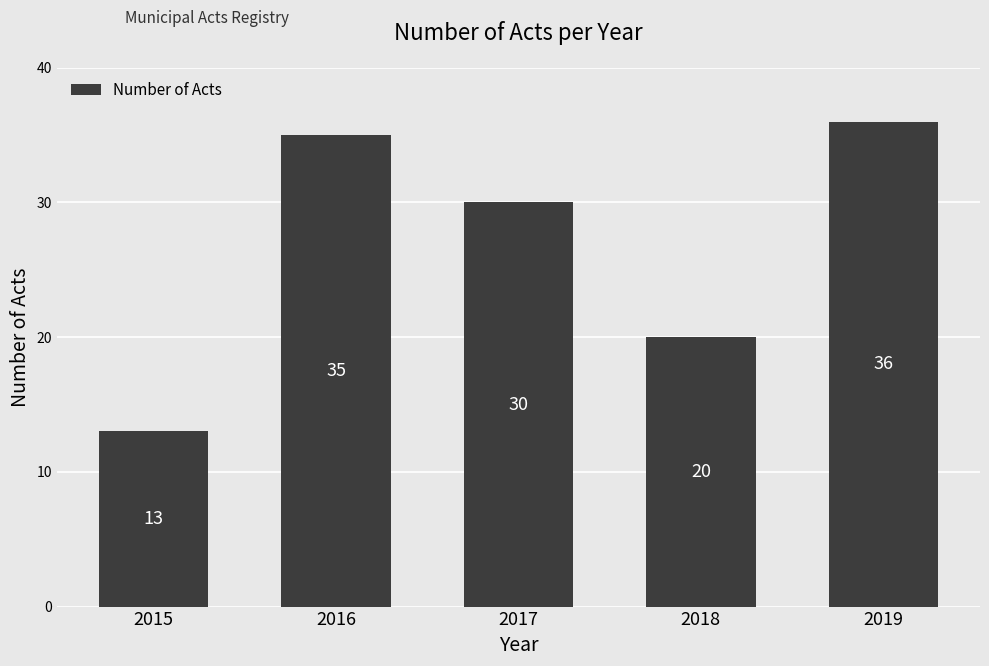

Where is the data nearest to the value 24?

2018